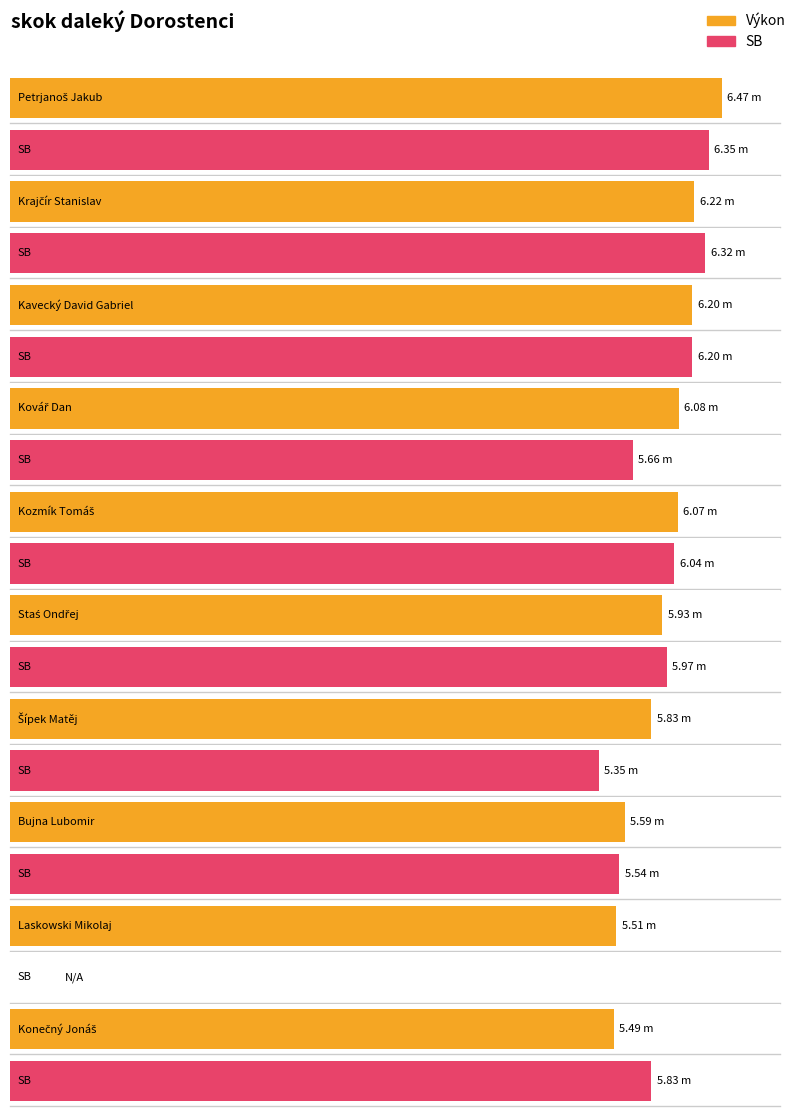

Count the number of categories in the chart.

10